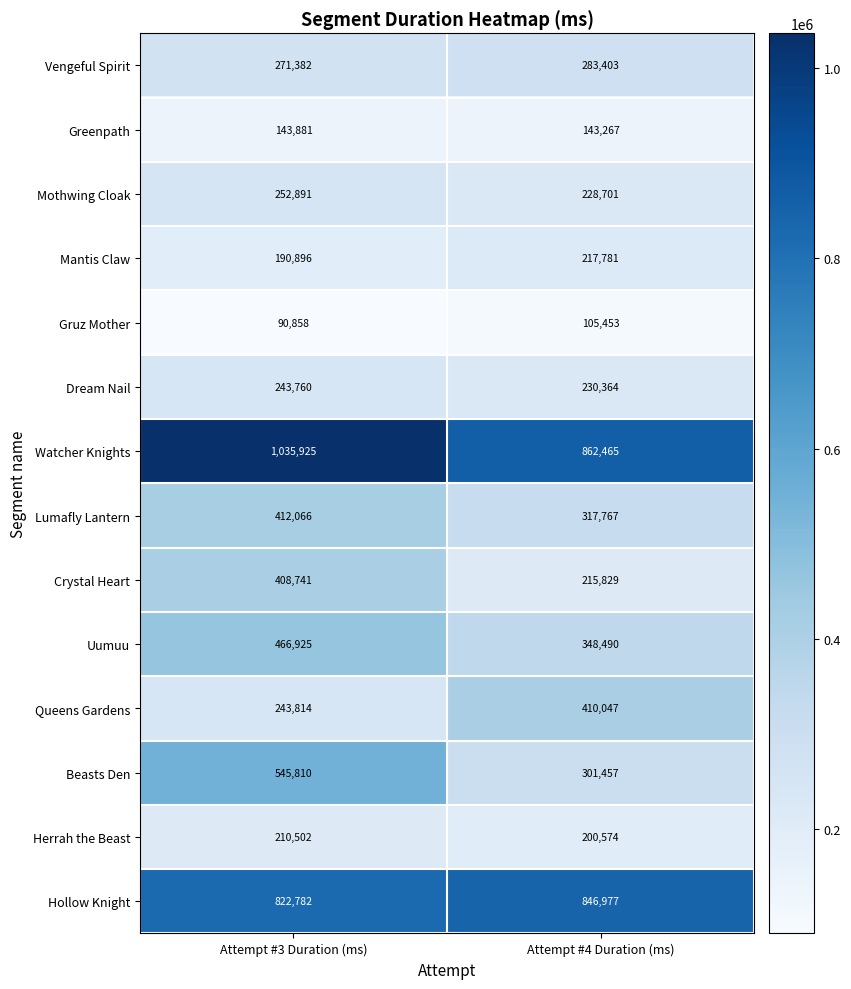

Rank the series by their maximum value, from lowest to highest.

Gruz Mother, Greenpath, Herrah the Beast, Mantis Claw, Dream Nail, Mothwing Cloak, Vengeful Spirit, Crystal Heart, Queens Gardens, Lumafly Lantern, Uumuu, Beasts Den, Hollow Knight, Watcher Knights